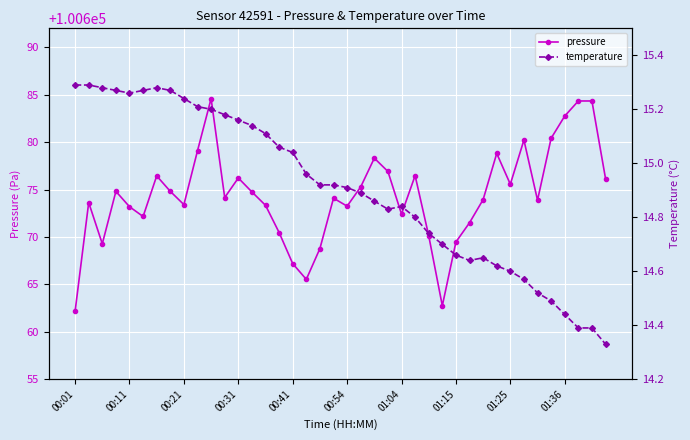

True or false: temperature and pressure intersect in this chart.

False